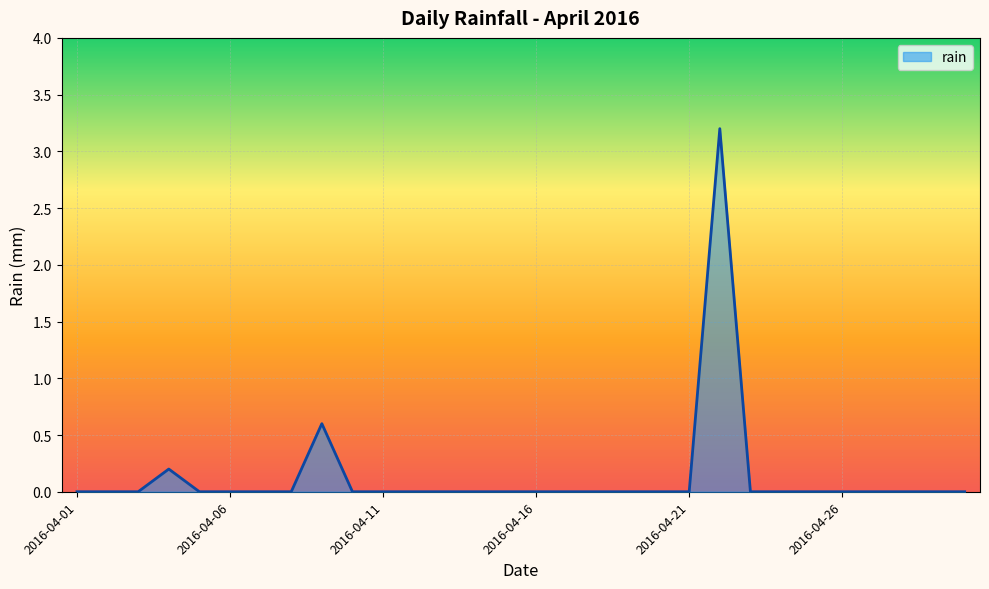

Reading right to left, what are all the values shown in this chart?

0.0	0.0	0.0	0.0	0.0	0.0	0.0	0.0	3.2	0.0	0.0	0.0	0.0	0.0	0.0	0.0	0.0	0.0	0.0	0.0	0.0	0.6	0.0	0.0	0.0	0.0	0.2	0.0	0.0	0.0